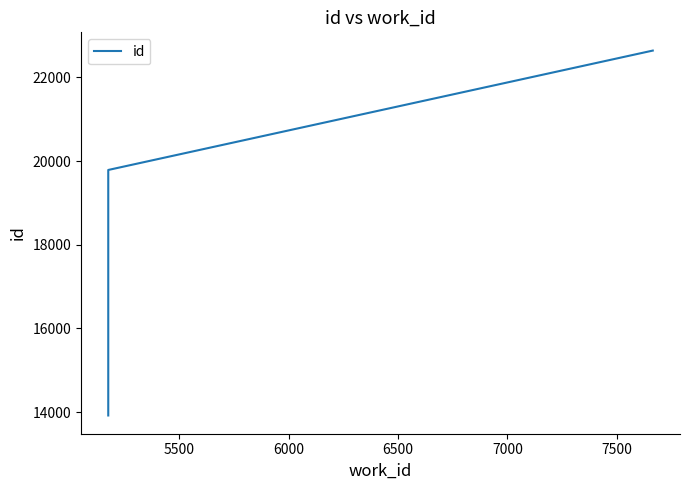

Is this an area chart (filled region under the line)?

No